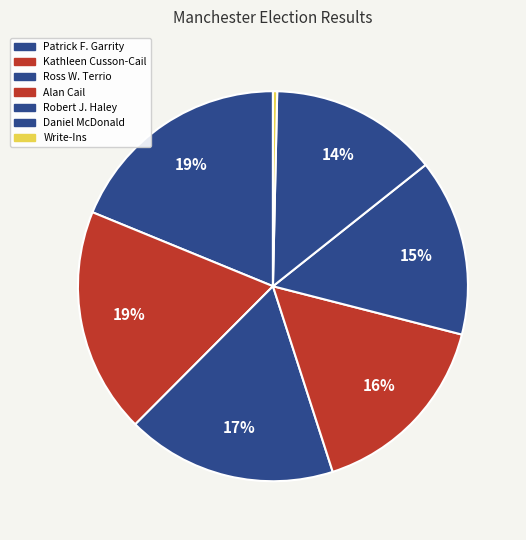

Which category has the smallest portion of the pie?

Write-Ins